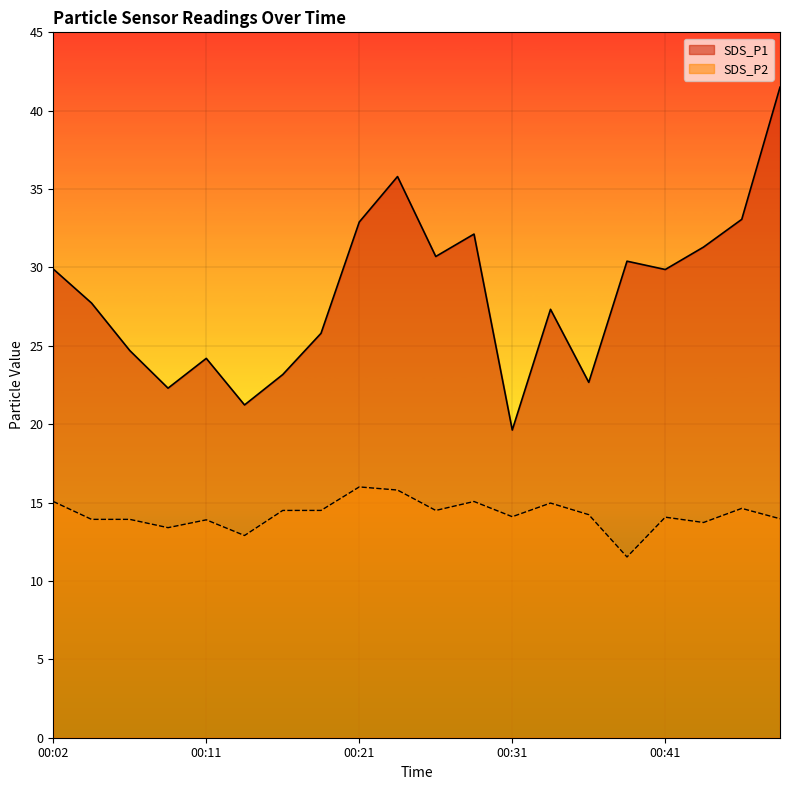

What are all the series names shown in the legend?

SDS_P1, SDS_P2